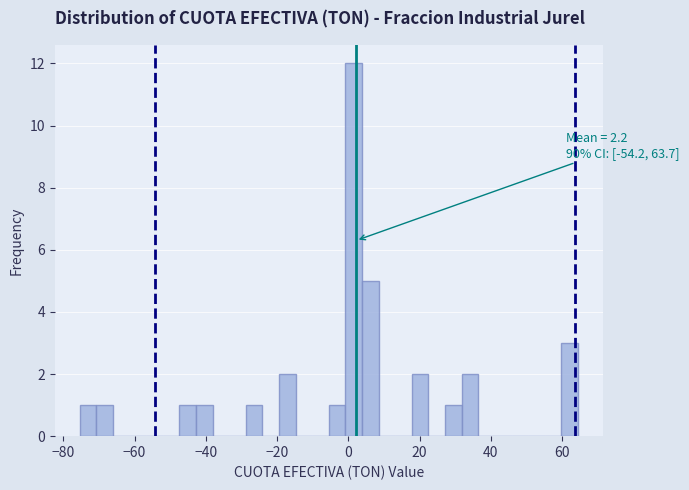

Read against the x-axis, roughly where is the centre of the tallest bar?

2